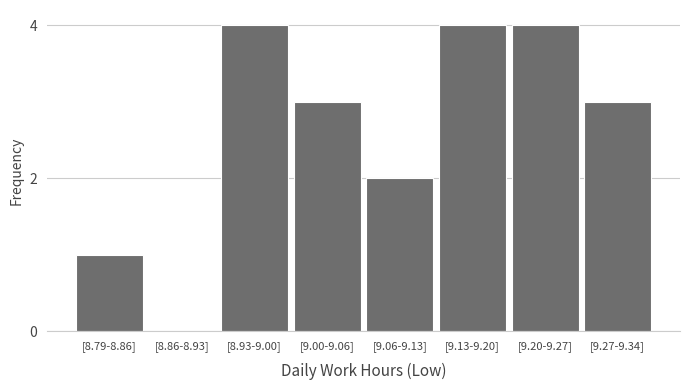

Reading left to right, what are all the values shown in this chart?

[8.79-8.86]=1	[8.86-8.93]=0	[8.93-9.00]=4	[9.00-9.06]=3	[9.06-9.13]=2	[9.13-9.20]=4	[9.20-9.27]=4	[9.27-9.34]=3